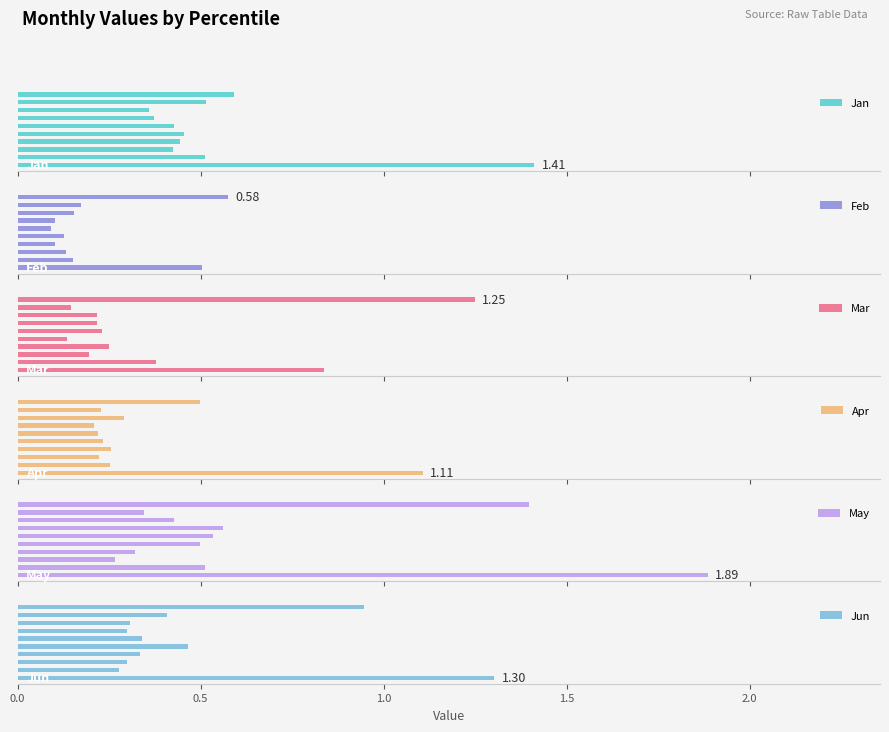

What is the sum of all Jun values?

5.0